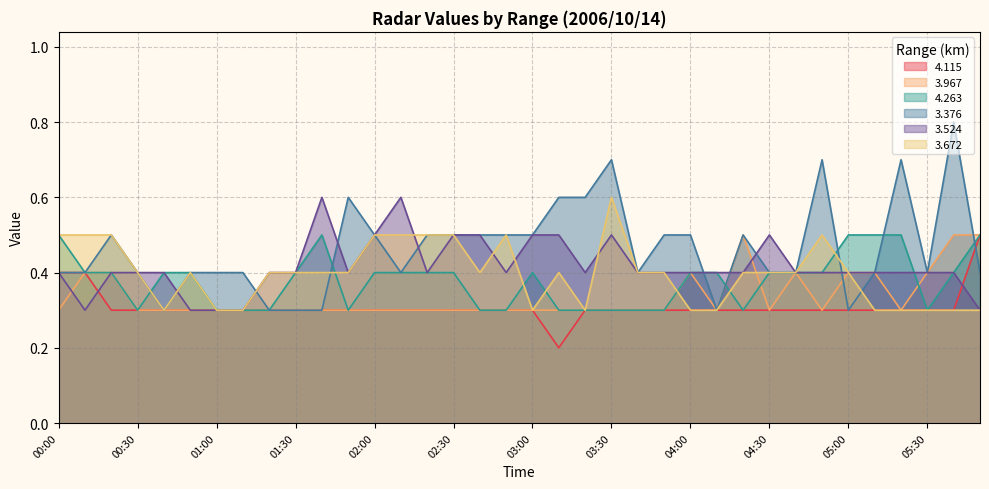

After their last crossing, which series has the higher values:   3.376 or   4.115?

  4.115